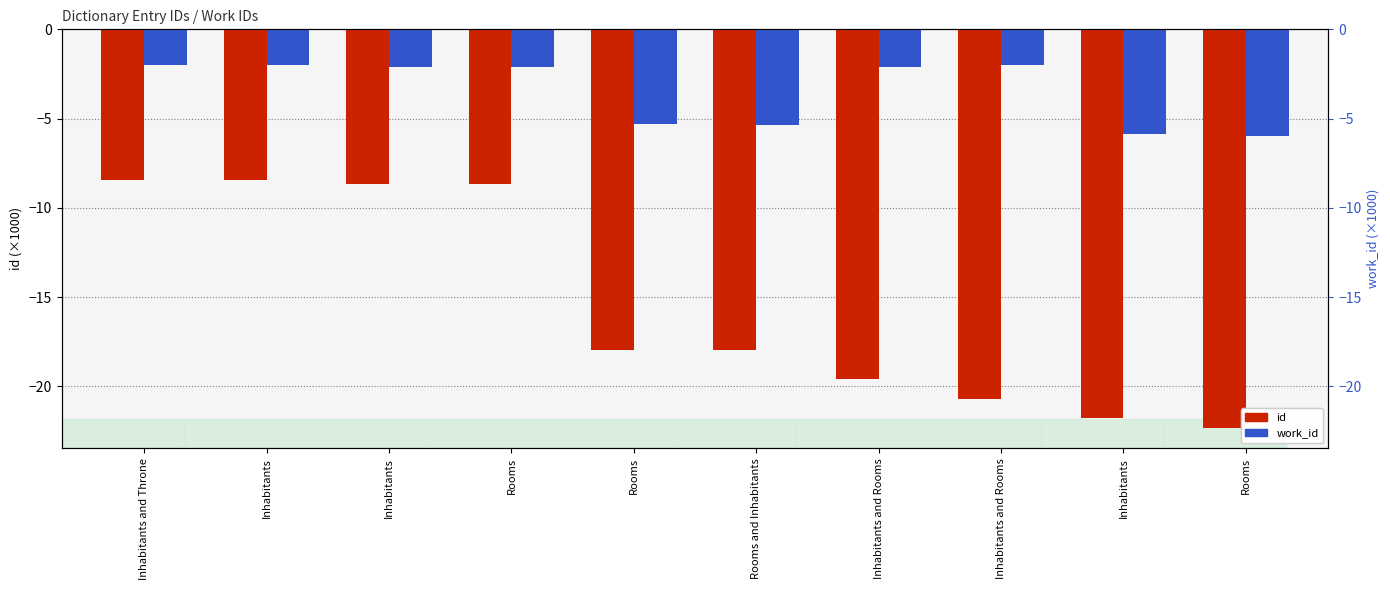

What is the difference between the highest and lowest values at Inhabitants?

6.4